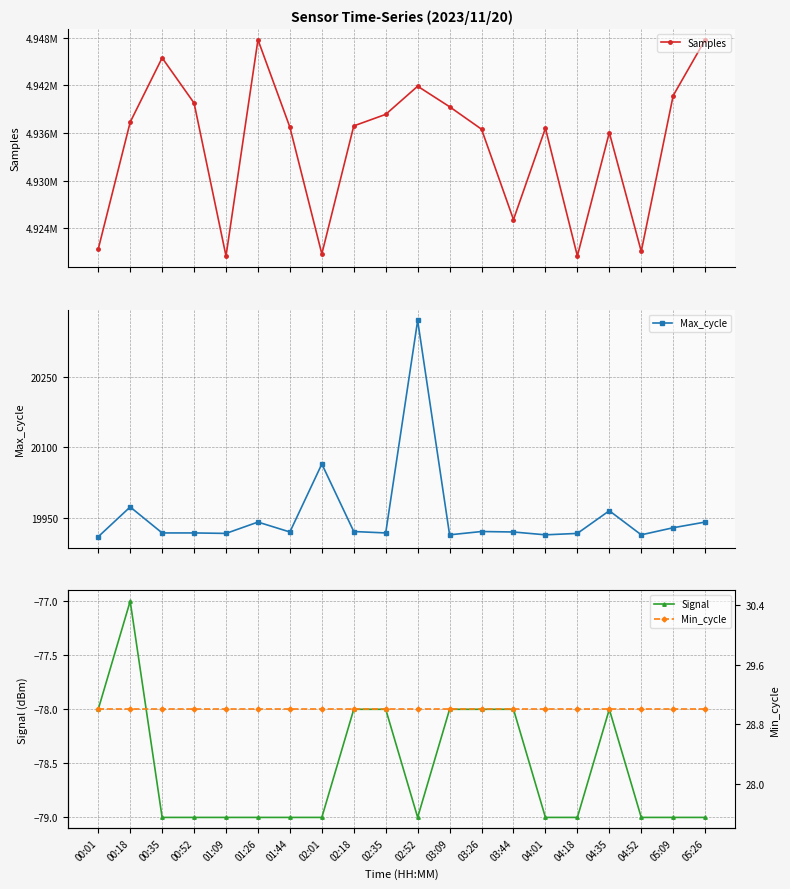

What is the total value across all series at 01:44?

4956602